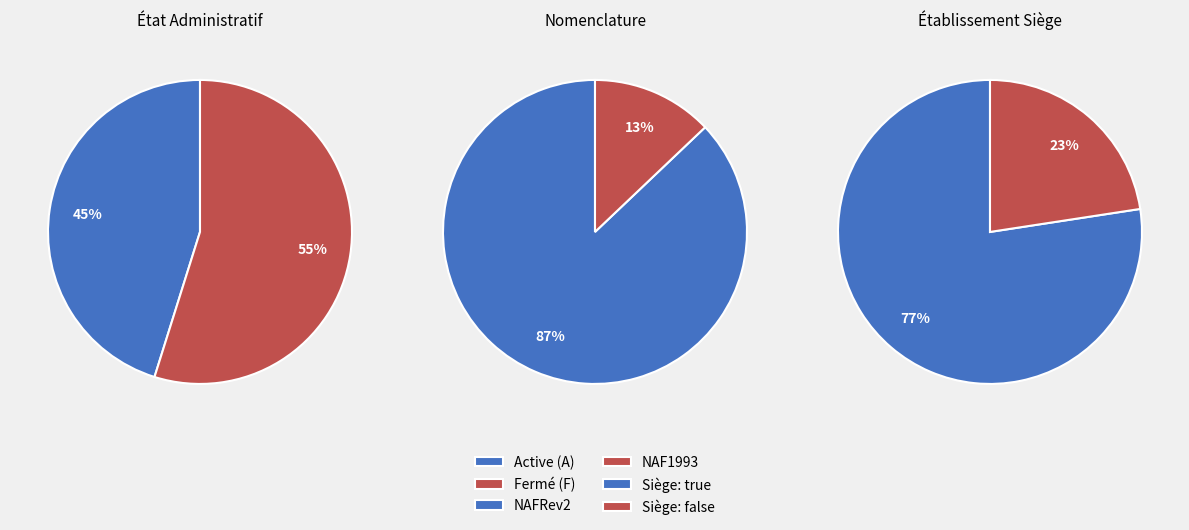

Is it true that true is 74% of the pie?

False